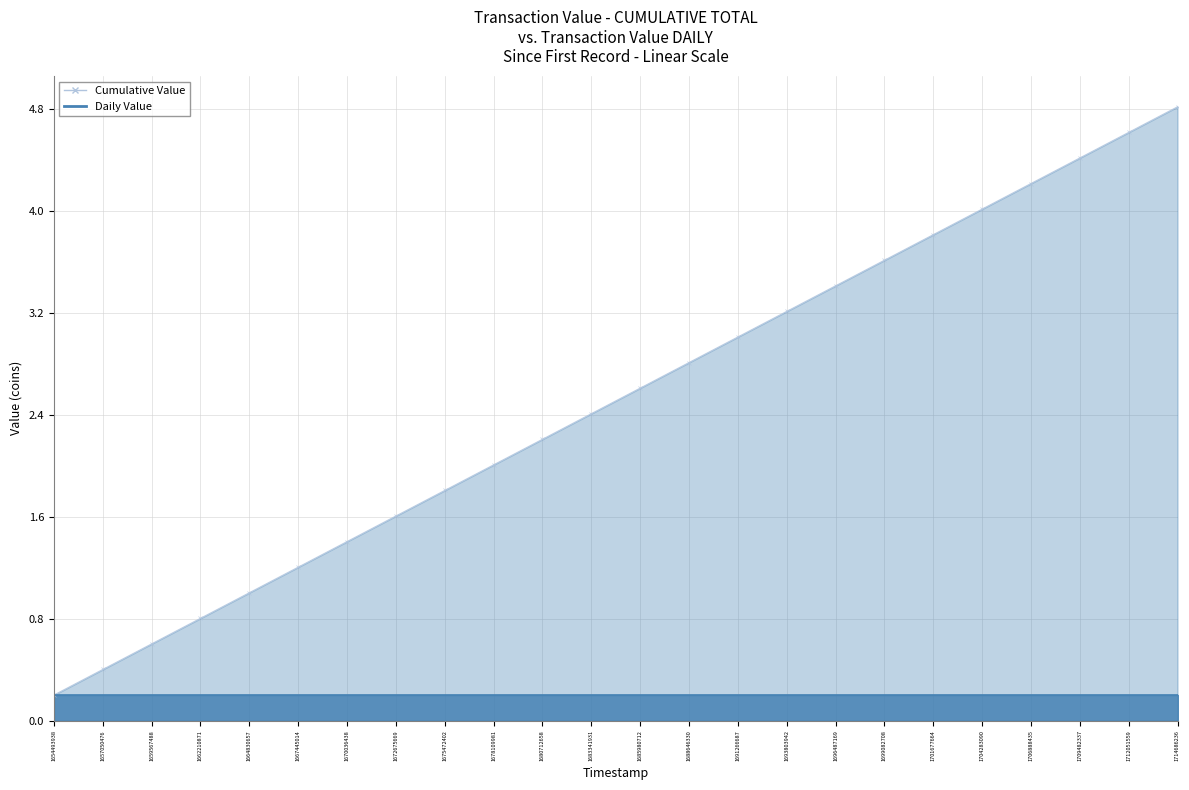

Where is the data nearest to the value 2?

1678109981